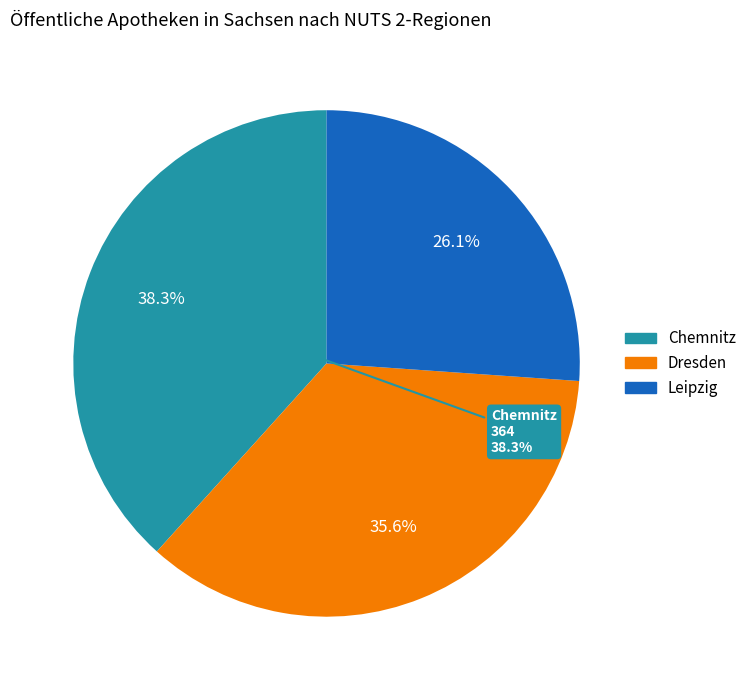

To the nearest percent, what portion does Dresden represent?

36%